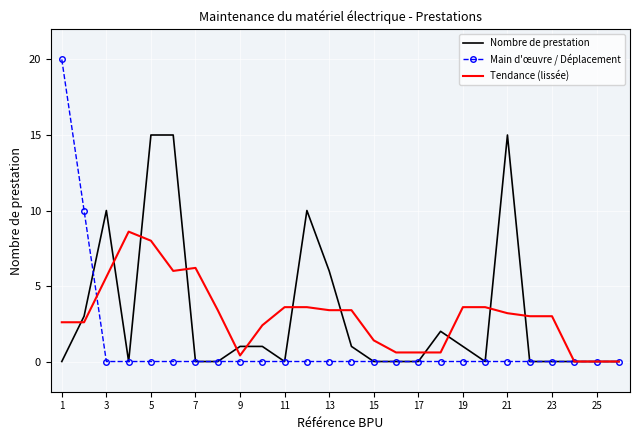

Rank the series by their maximum value, from highest to lowest.

Main d'œuvre / Déplacement, Nombre de prestation, Tendance (lissée)